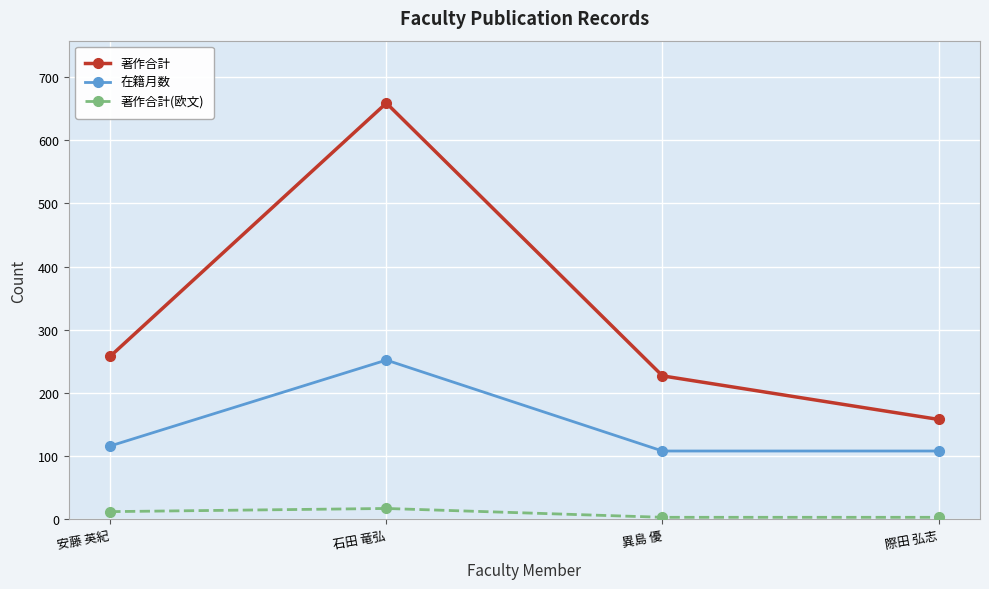

What are all the series names shown in the legend?

著作合計, 在籍月数, 著作合計(欧文)